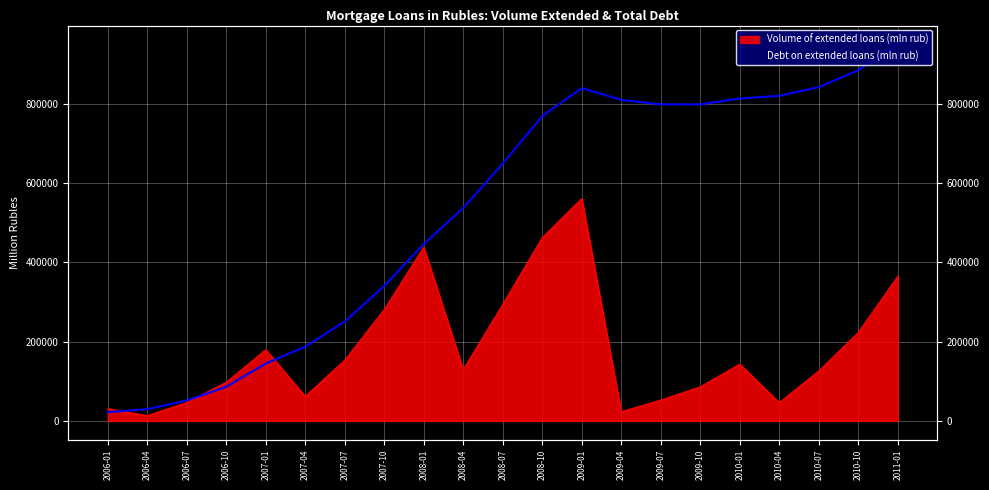

What is the difference between the maximum and second lowest values in the Debt on extended loans (mln rub) series?

919508